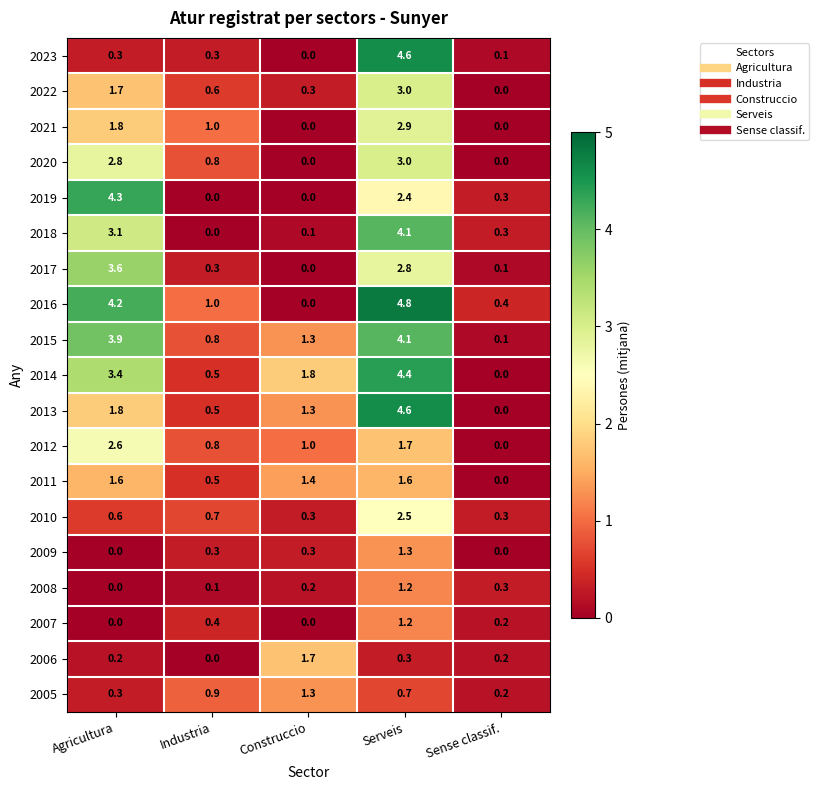

Rank the categories by 2018 value from highest to lowest.

Serveis, Agricultura, Sense classif., Construccio, Industria